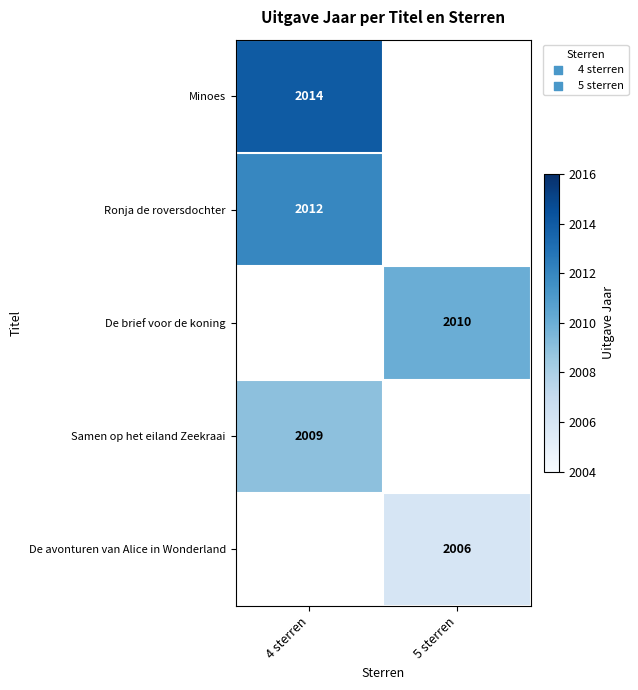

True or false: De avonturen van Alice in Wonderland has a value of 3610 at 5 sterren.

False